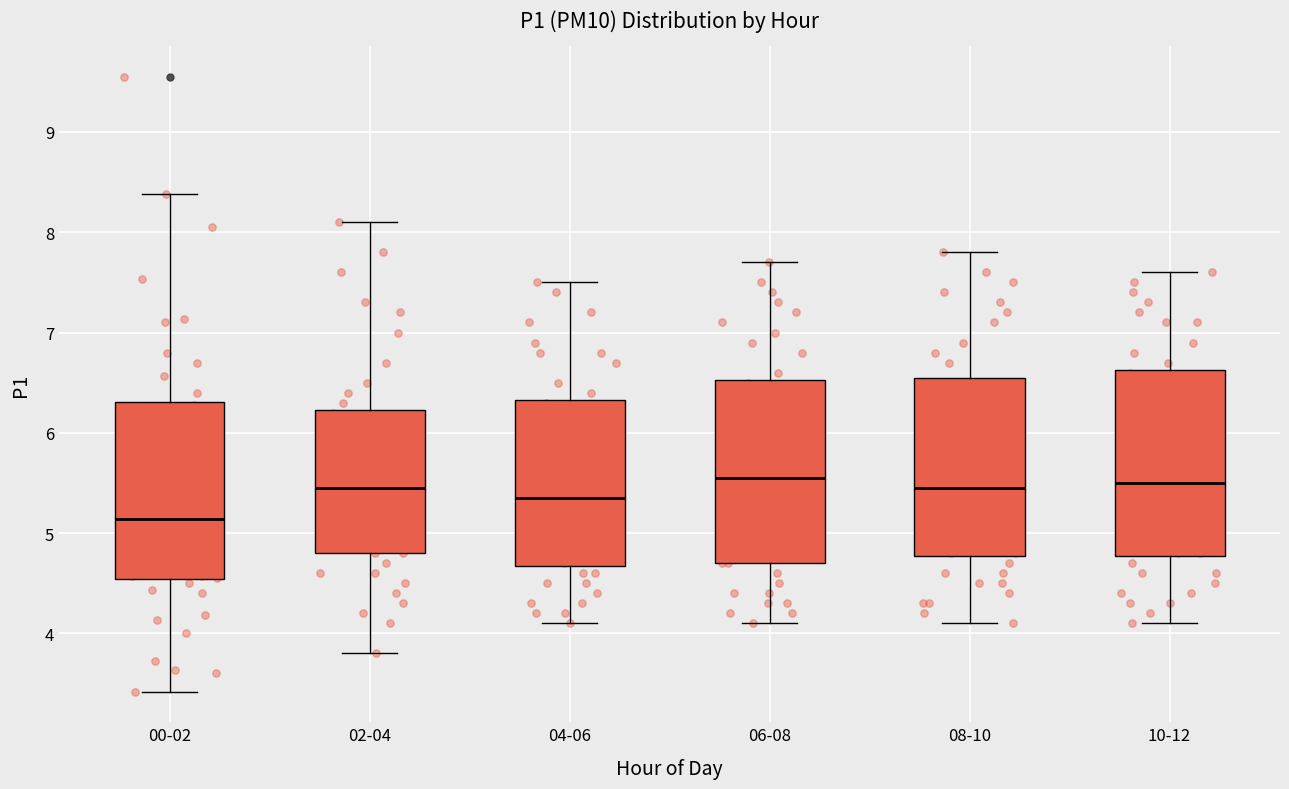

Reading left to right, read every box against the y-axis: the position of its median line, the range the box covers, and the ends of its whiskers. The values are not printed on the chart, so give them approximately, as read against the axis.

00-02: median 5.1, box 4.5 to 6.3, whiskers 3.4 to 8.4
02-04: median 5.5, box 4.8 to 6.2, whiskers 3.8 to 8.1
04-06: median 5.4, box 4.7 to 6.3, whiskers 4.1 to 7.5
06-08: median 5.6, box 4.7 to 6.5, whiskers 4.1 to 7.7
08-10: median 5.5, box 4.8 to 6.6, whiskers 4.1 to 7.8
10-12: median 5.5, box 4.8 to 6.6, whiskers 4.1 to 7.6